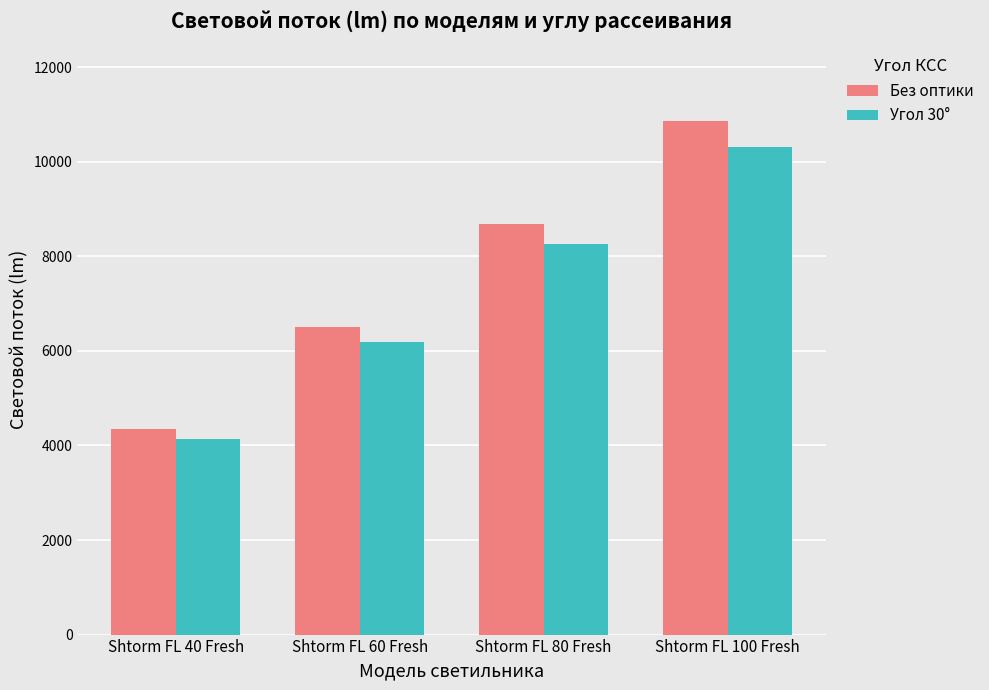

What is the label of the 4th bar from the right?

Shtorm FL 40 Fresh